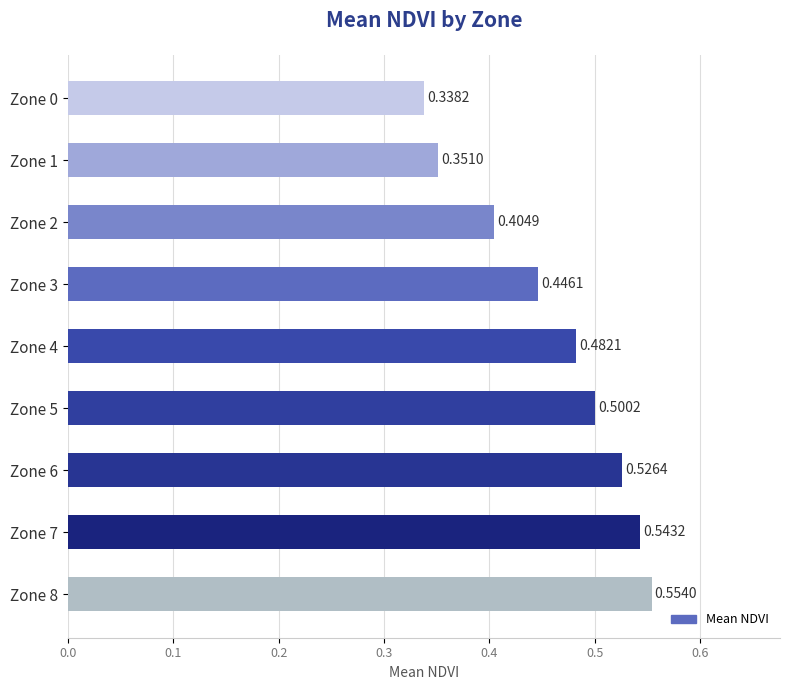

List the labels in order of value, smallest first.

Zone 0, Zone 1, Zone 2, Zone 3, Zone 4, Zone 5, Zone 6, Zone 7, Zone 8